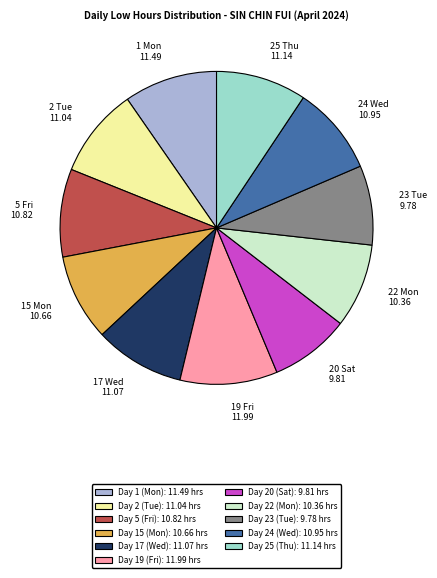

How many slices are in this pie chart?

11